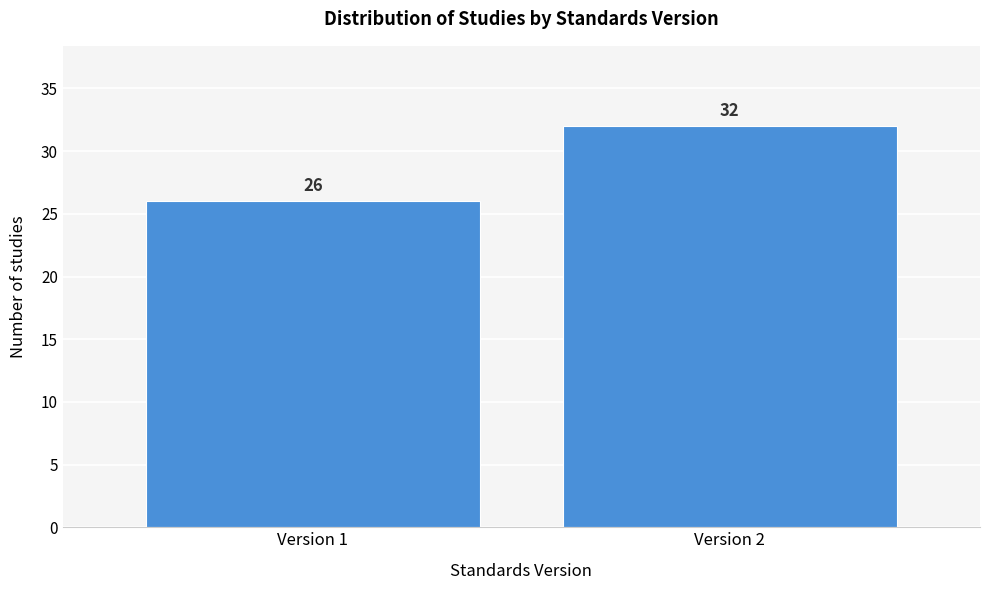

Reading left to right, list all the values displayed in this chart.

26	32